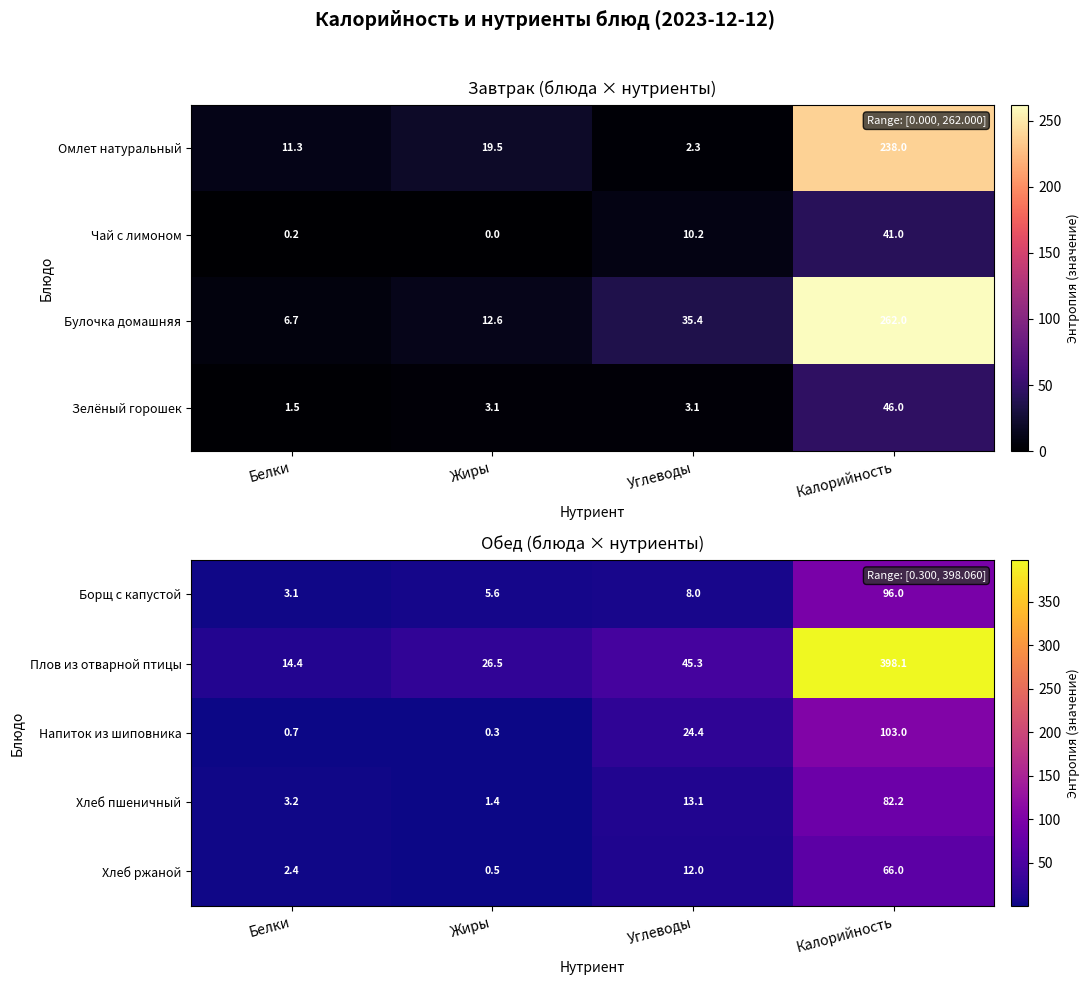

At which category is the sum across all series the highest?

Калорийность